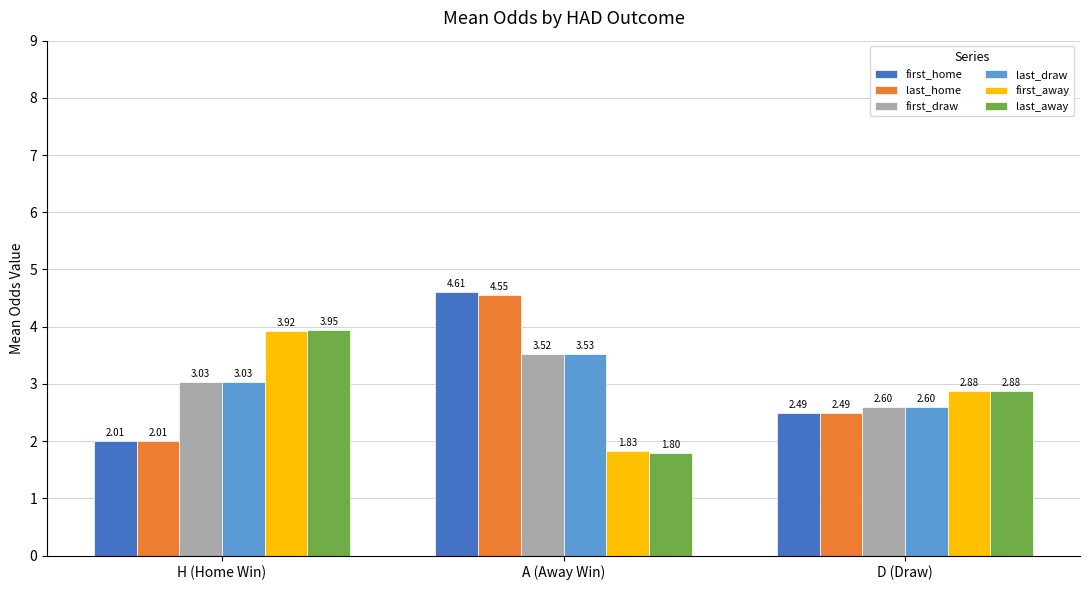

How many categories are shown in the chart?

3